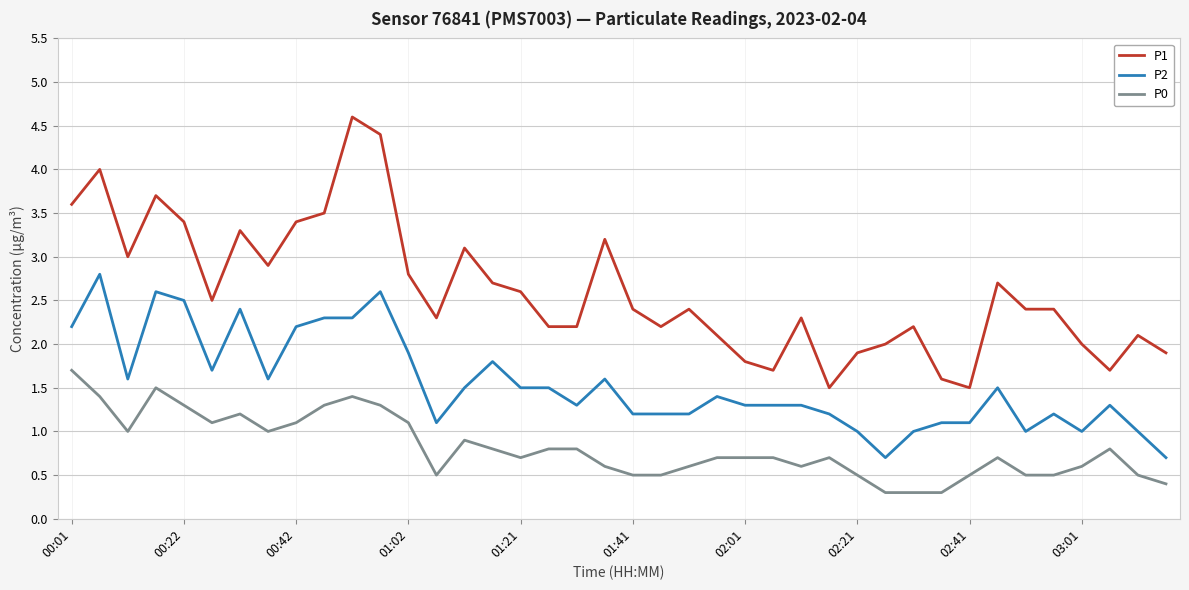

What is the difference between the maximum and minimum values in the P0 series?

1.4